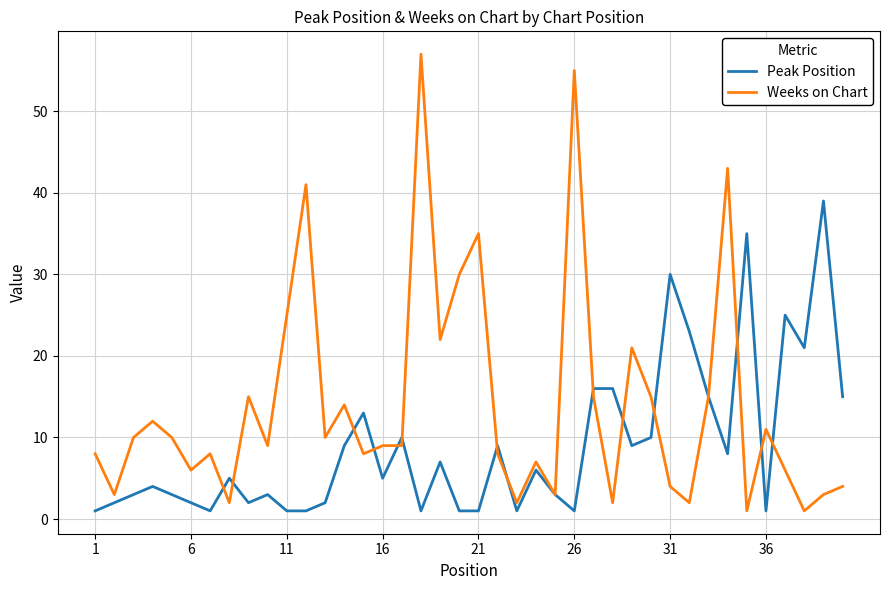

What are all the series names shown in the legend?

Peak Position, Weeks on Chart